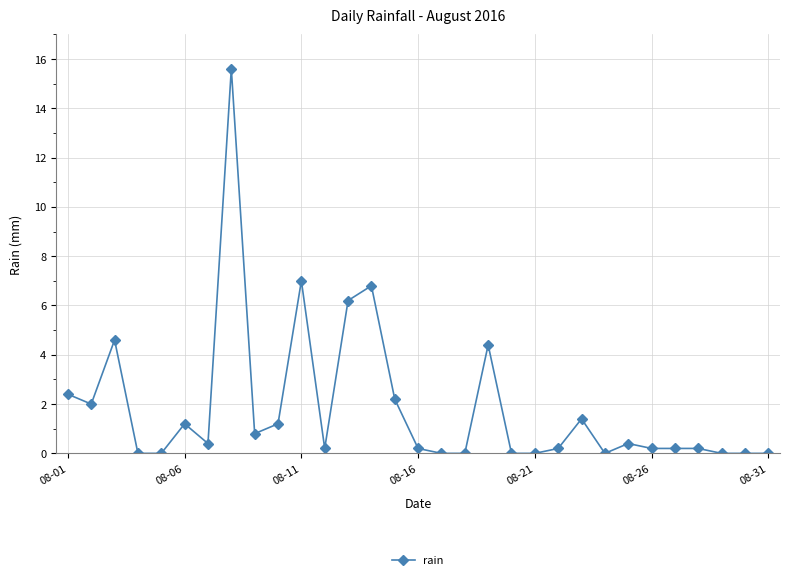

True or false: the data has more than 0 interior local peaks.

True